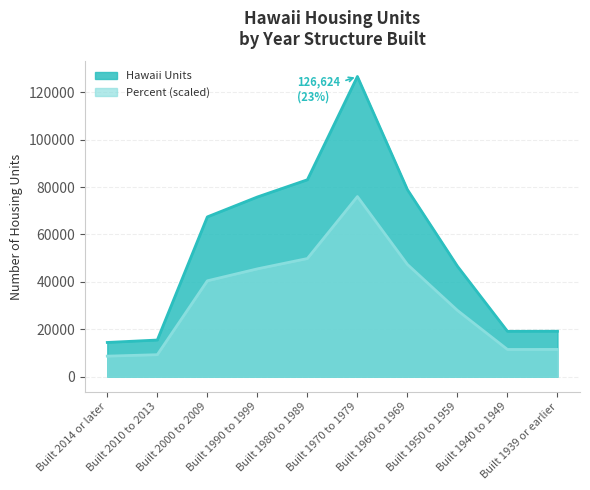

At which label is Percent closest to 42319?

Built 2000 to 2009